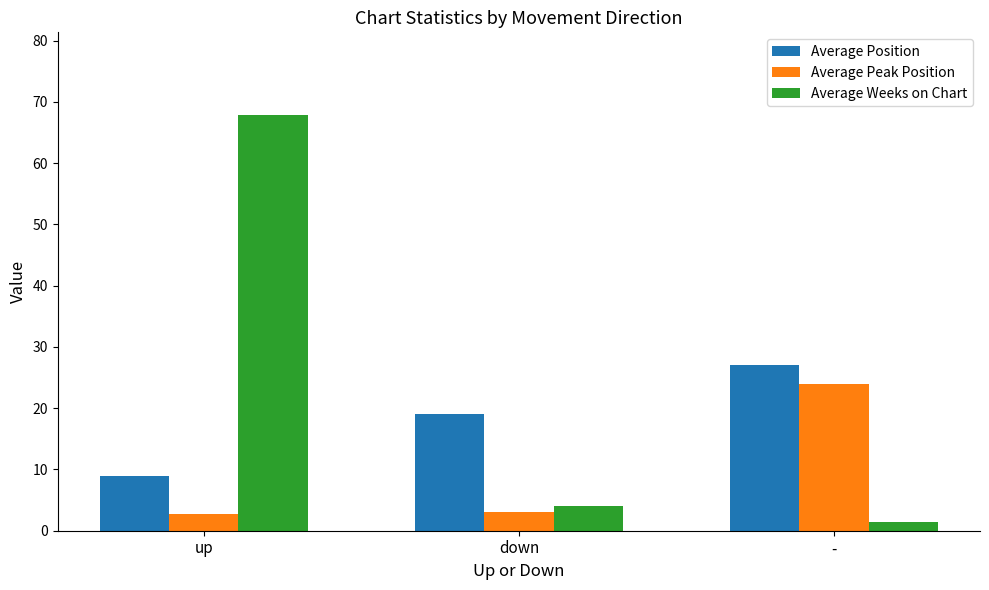

Does the chart contain any negative values?

No